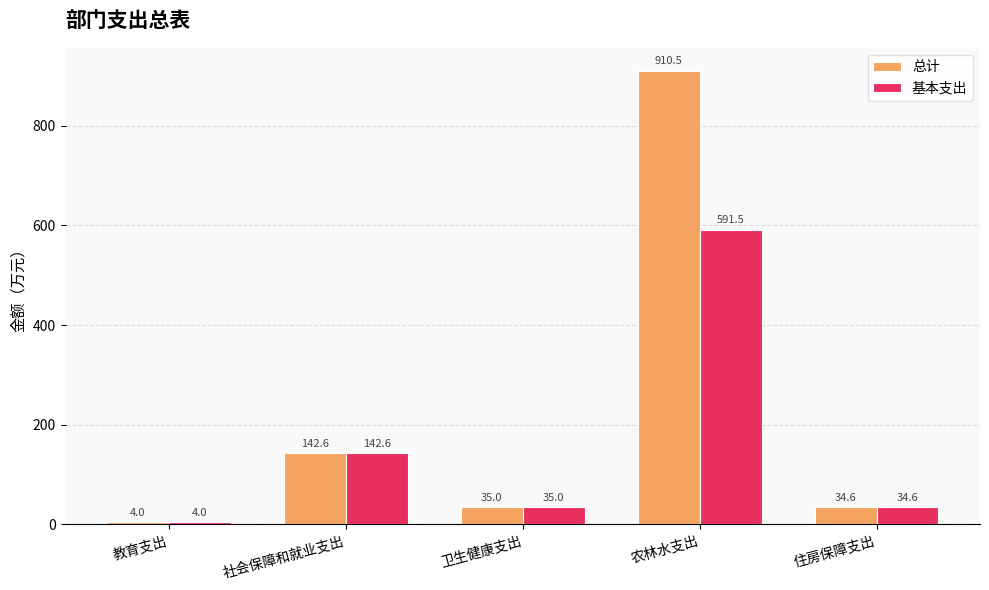

What is the difference between the highest and lowest values at 农林水支出?

319.0